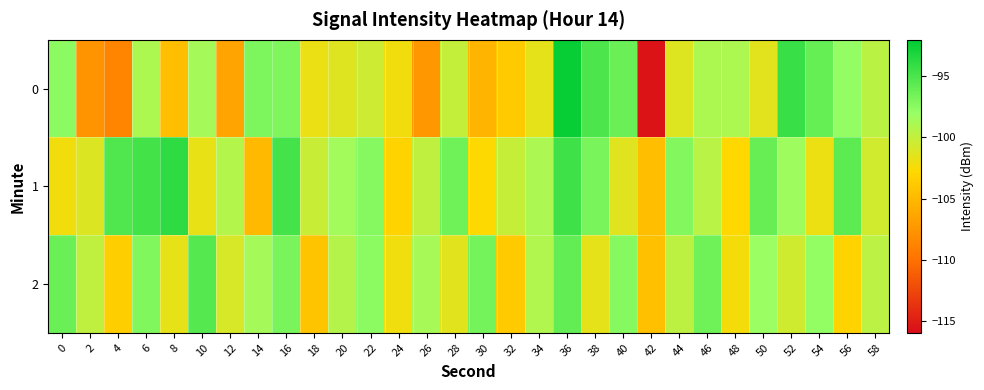

How many categories are shown in the chart?

30